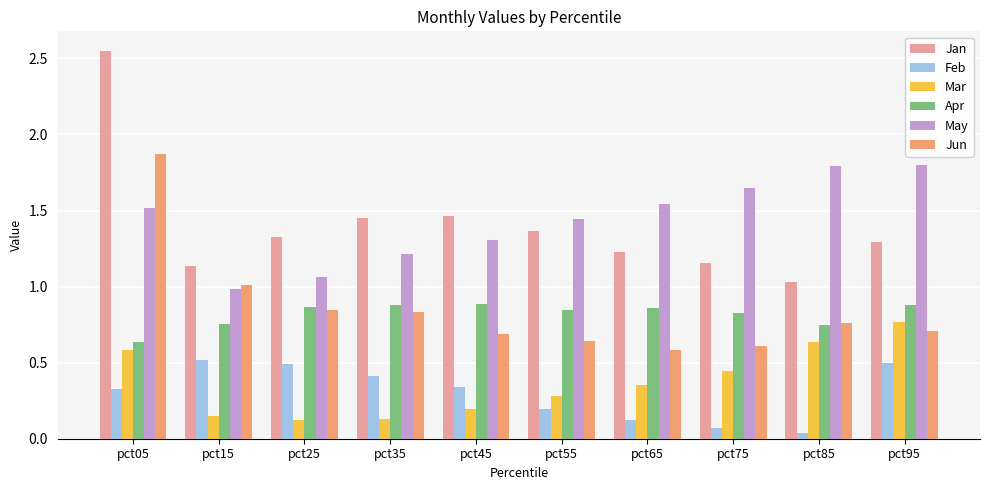

What is the sum of the Jun values at pct55 and pct15?

1.7